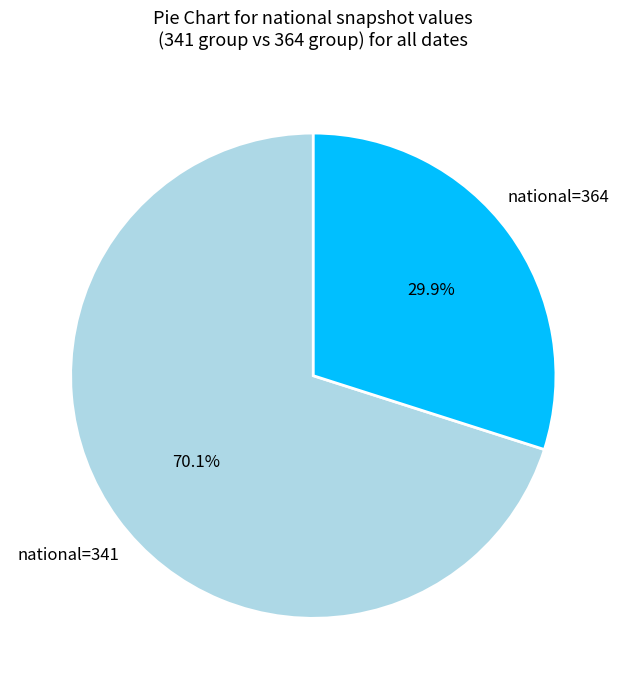

Is there any slice that represents more than half of the pie?

Yes